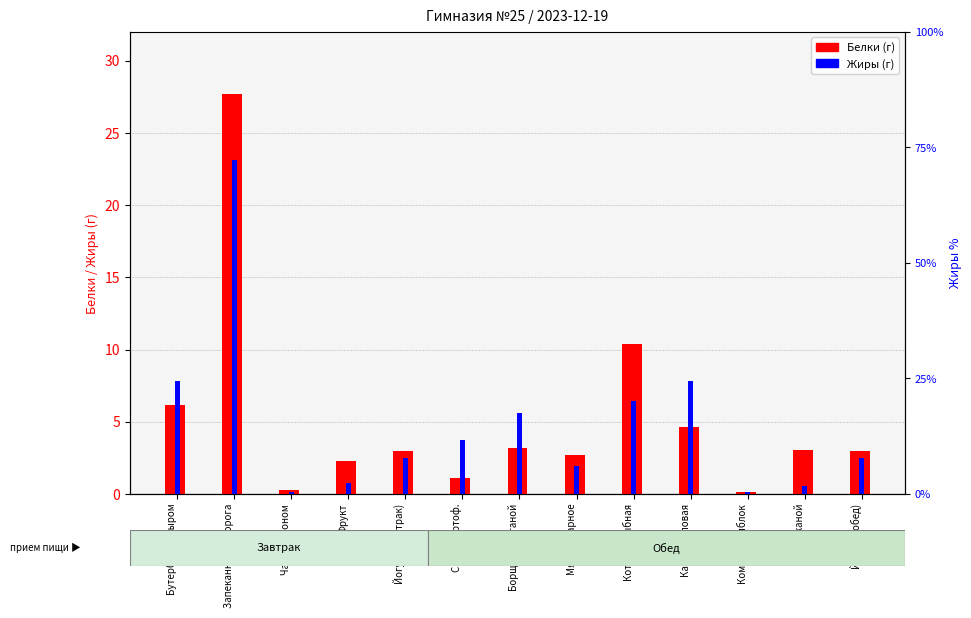

What is the spread (max minus min) of values at Бутерброд с сыром?

1.6